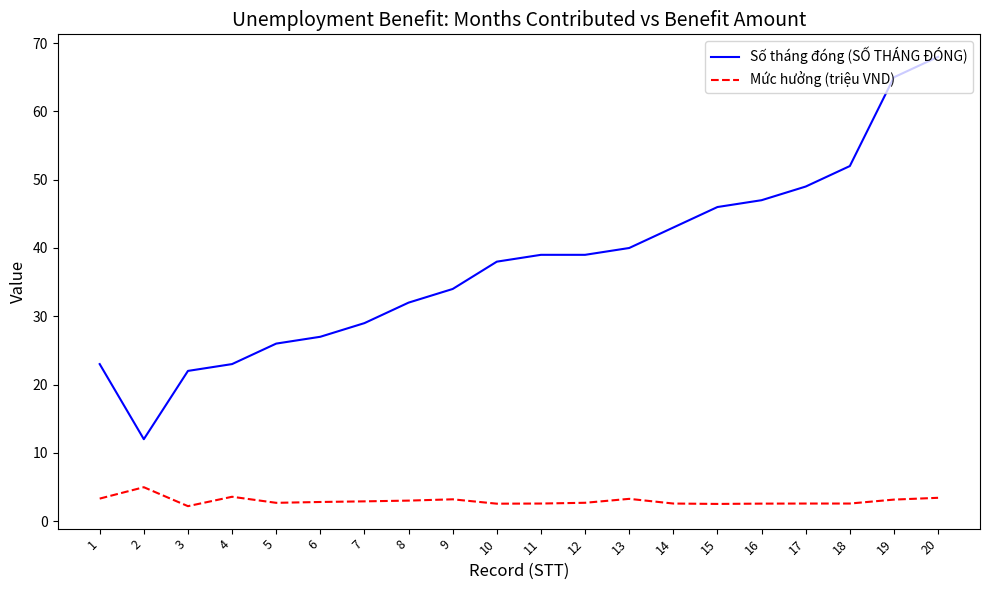

What is the sum of all Mức hưởng (triệu VND) values?

59.1